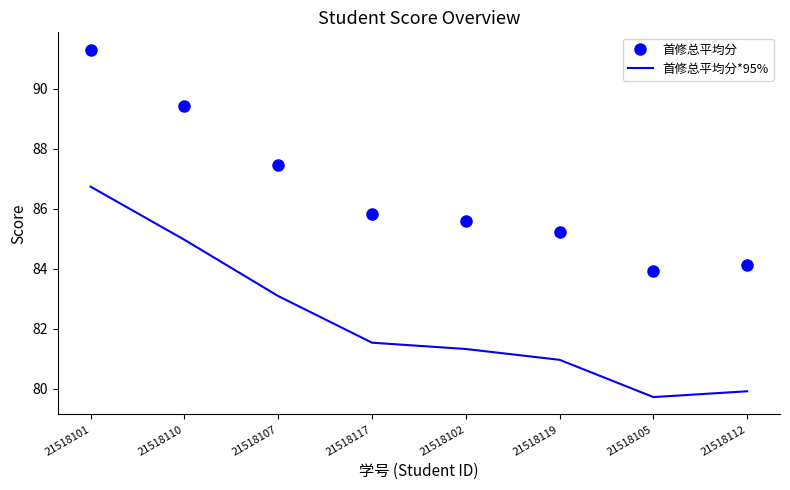

What are all the series names shown in the legend?

首修总平均分, 首修总平均分*95%